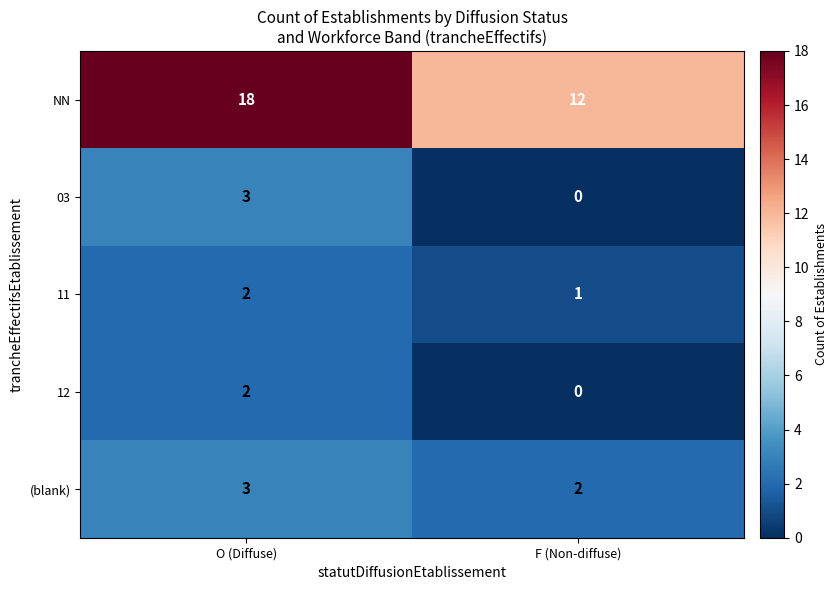

Reading right to left, transcribe all the data shown in this chart.

NN: 12	18
03: 0	3
11: 1	2
12: 0	2
(blank): 2	3